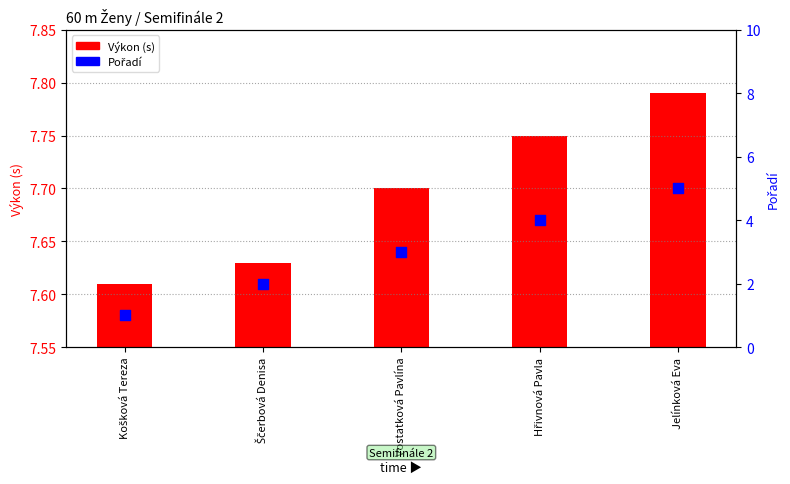

Which series has the largest Y range (max minus min)?

Pořadí